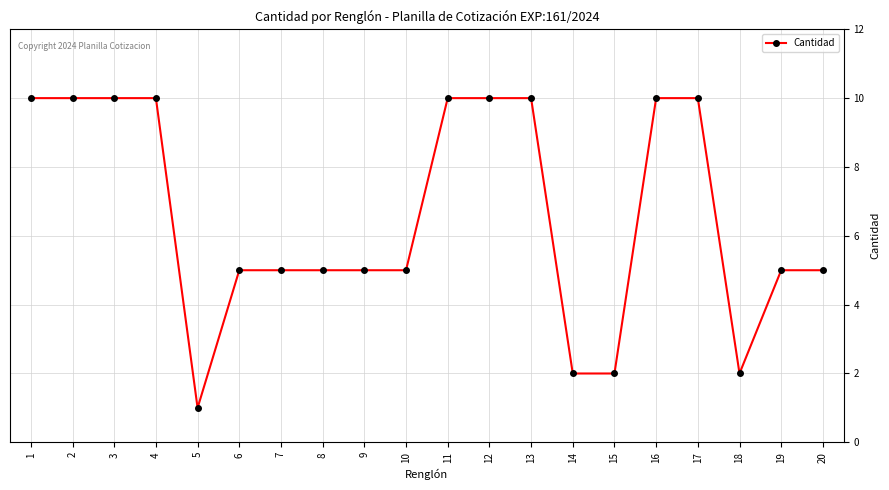

True or false: the data shows 10 at 3.

True